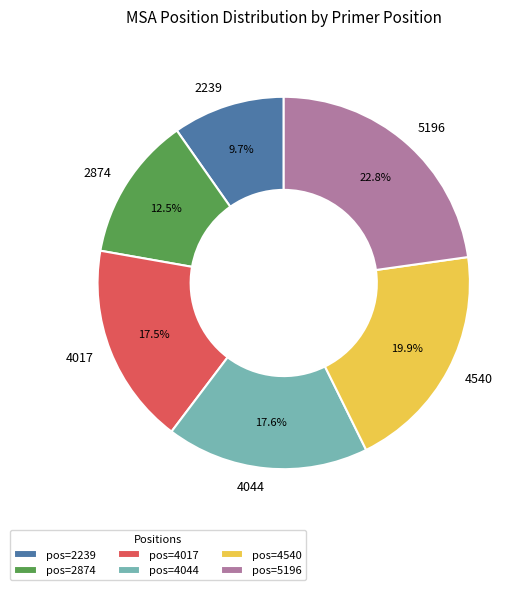

Do 2874 and 5196 together represent more than half of the pie?

No